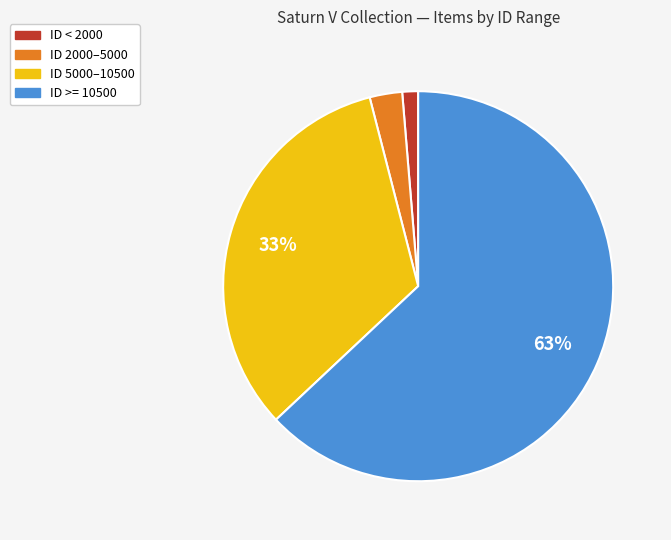

To the nearest percent, what is the difference between the largest and smallest slice percentages?

62%